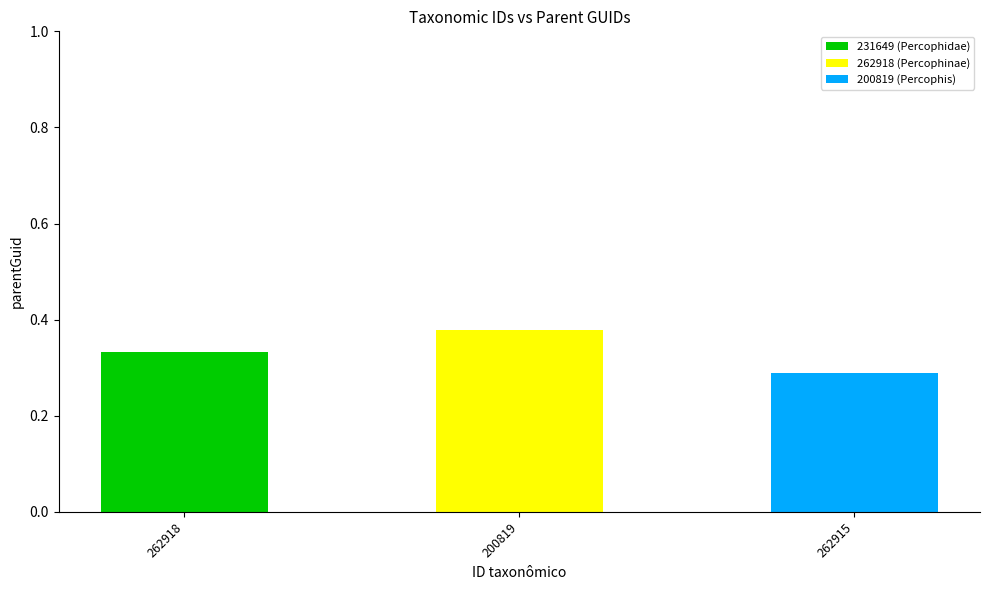

Is it true that 231649 (Percophidae) equals 0.1 at 262918?

False